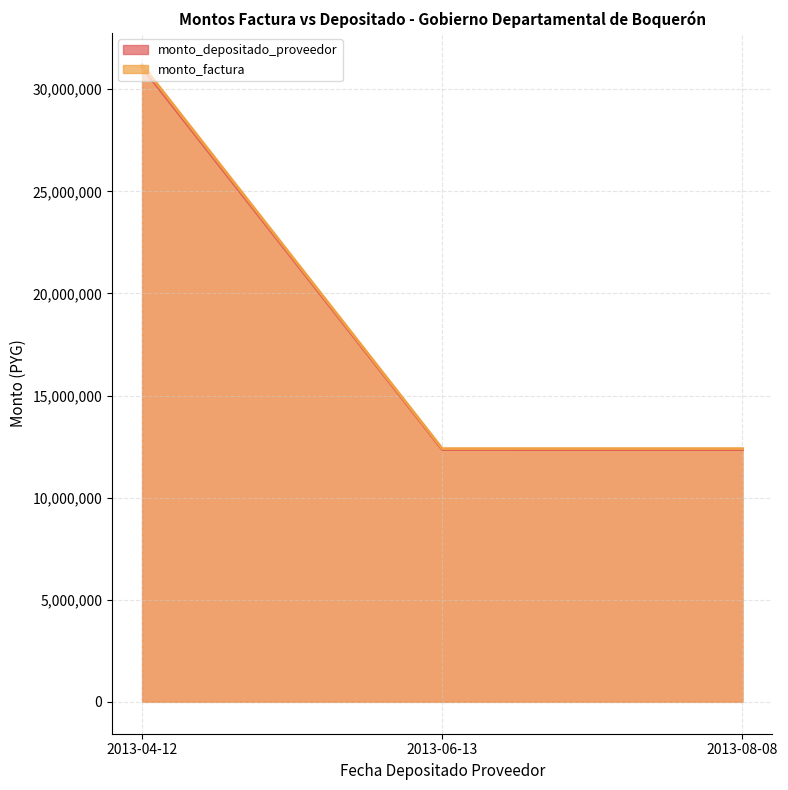

Which series changed the most between 2013-06-13 and 2013-04-12?

monto_factura